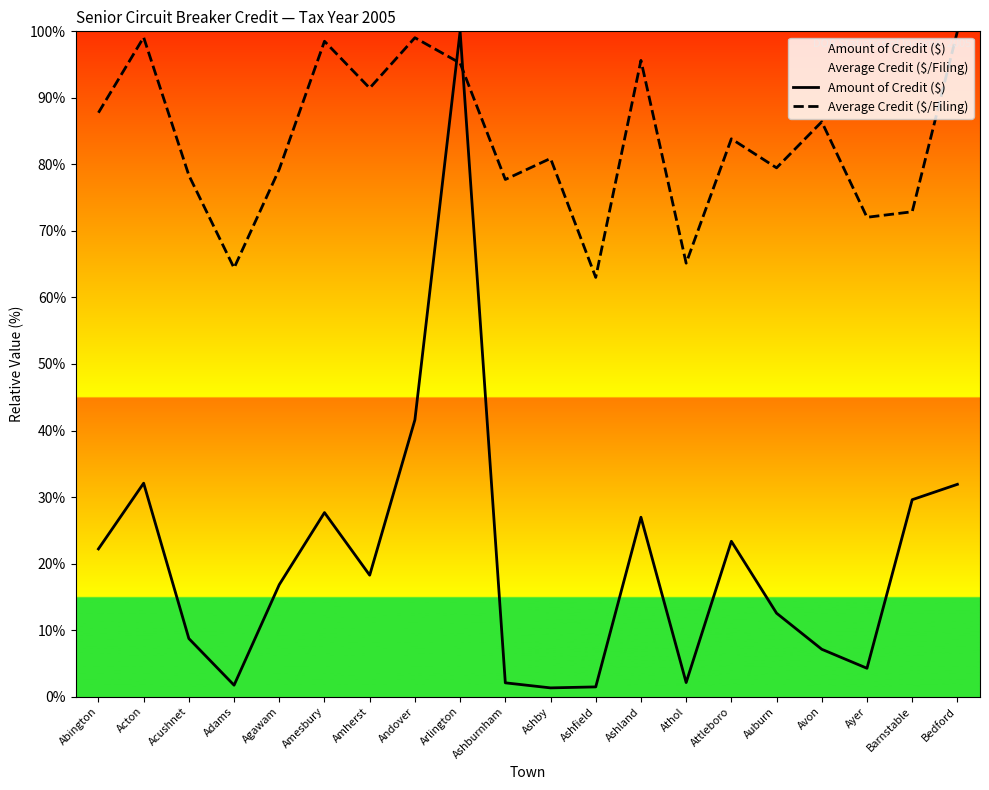

What position from the right is Ashfield?

9